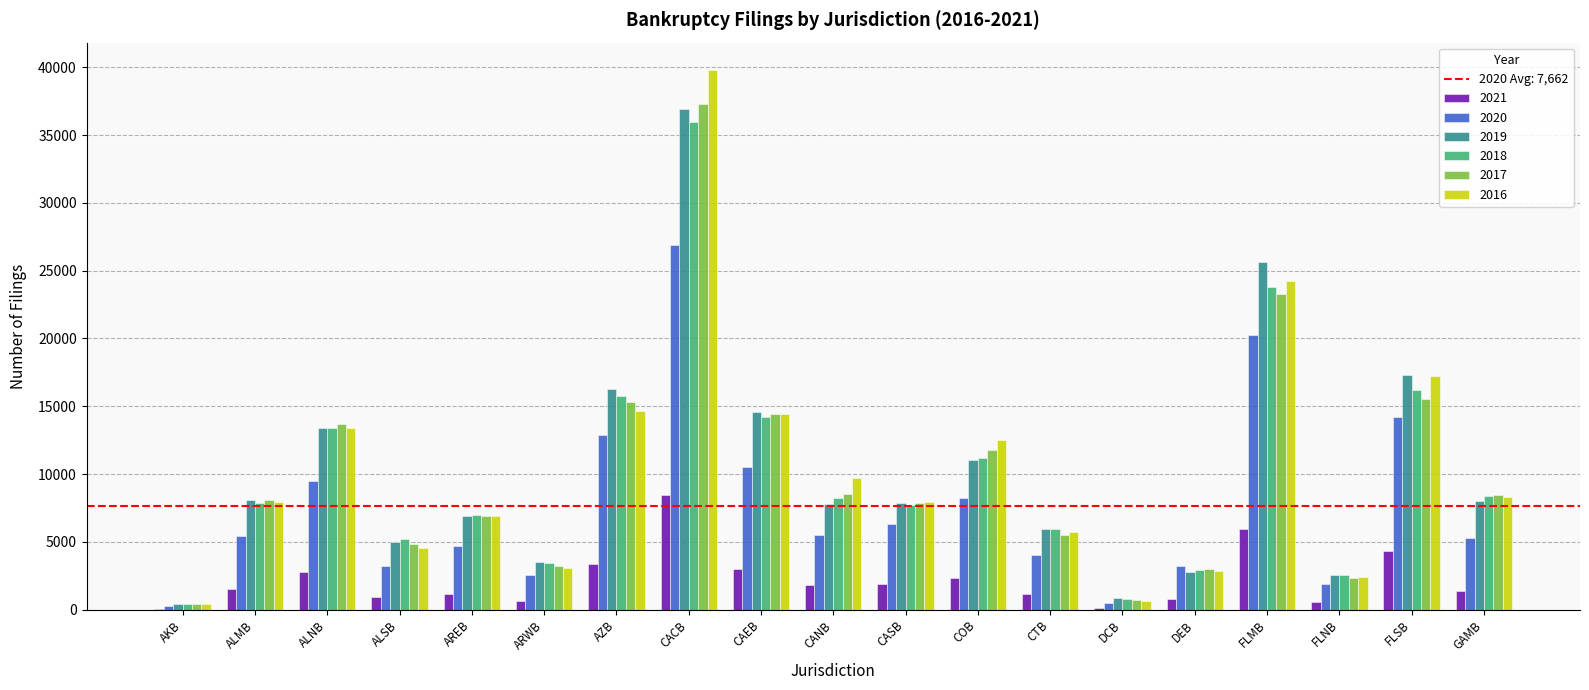

The value of 2019 at ALNB is 13387. True or false?

True